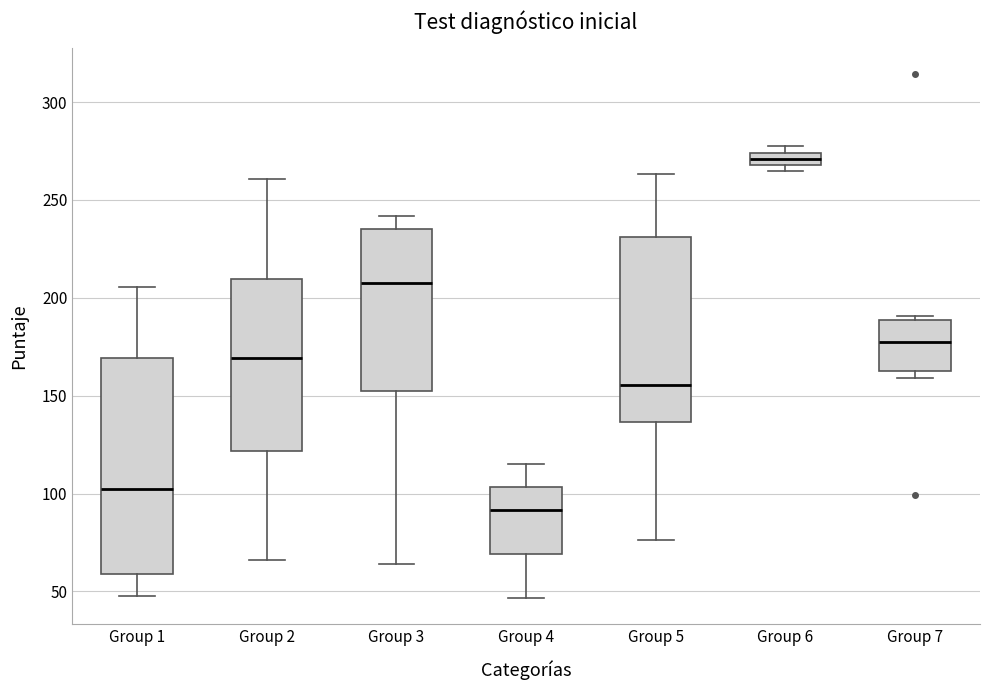

Which box's median line is the highest?

Group 6